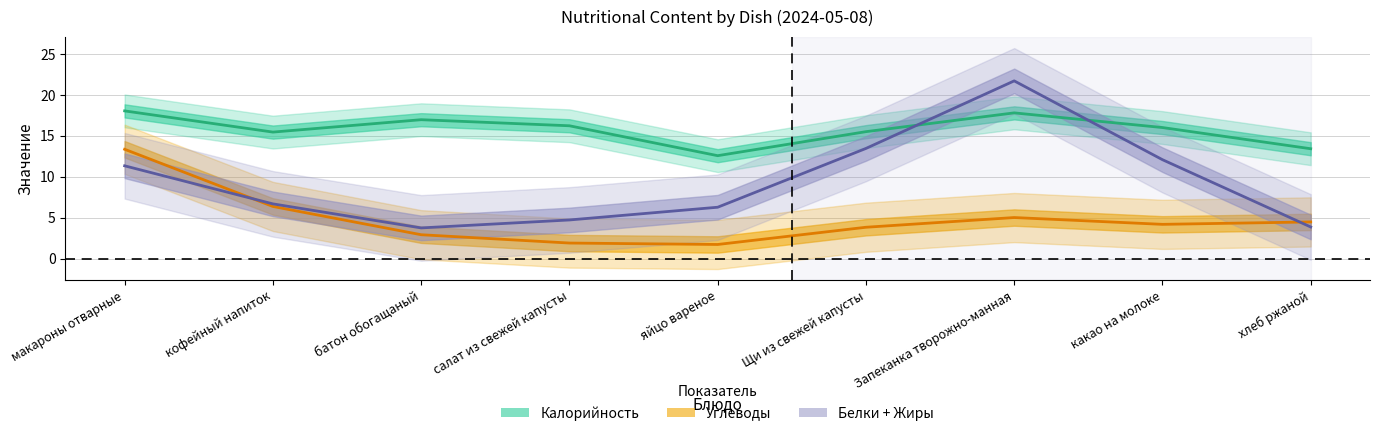

List the labels in order of Углеводы value, largest first.

макароны отварные, кофейный напиток, Запеканка творожно-манная, хлеб ржаной, какао на молоке, Щи из свежей капусты, батон обогащаный, салат из свежей капусты, яйцо вареное